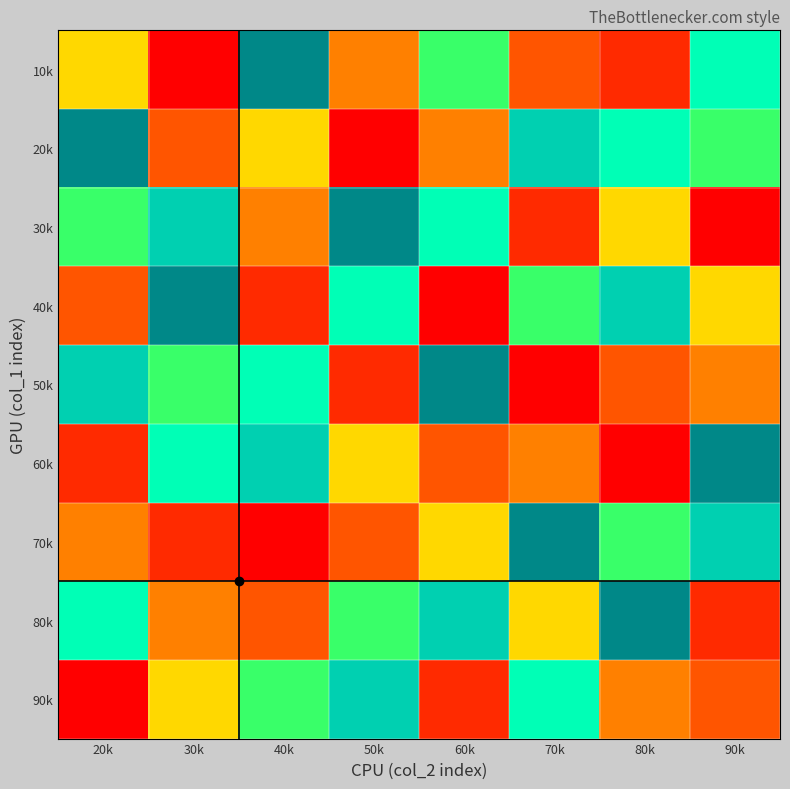

Count the number of data series in this chart.

9